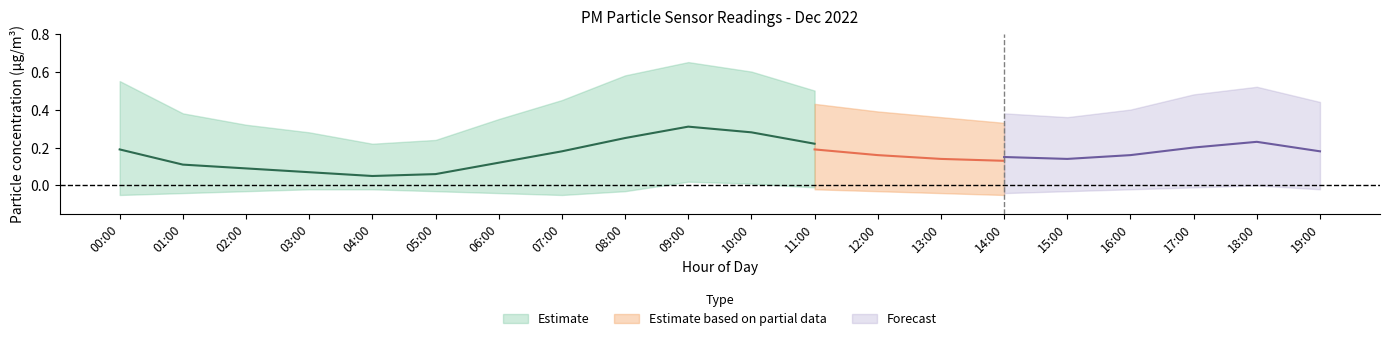

Which has a higher value, 17:00 or 19:00?

17:00